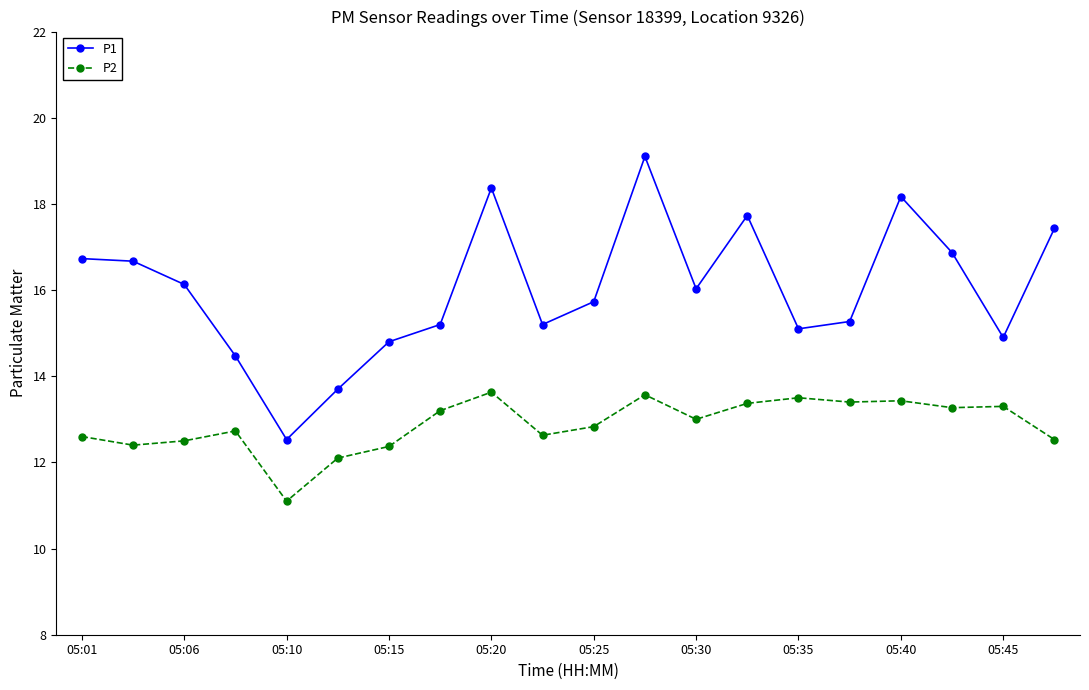

What is the average value of the P1 series?

16.0